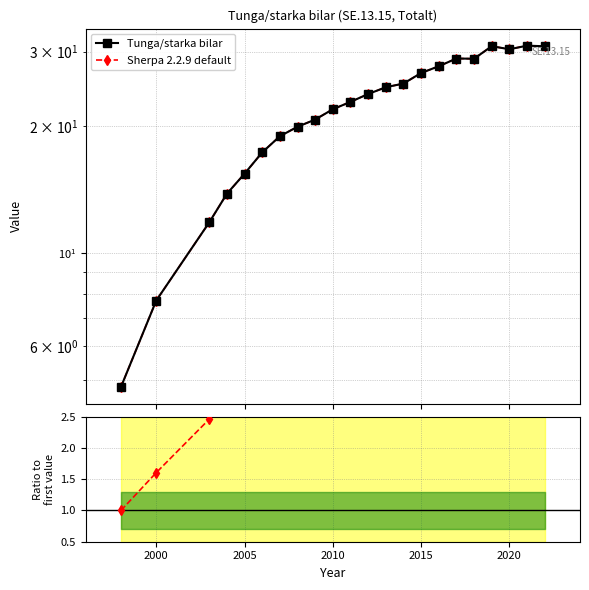

How many interior local peaks does the Ratio series have?

3